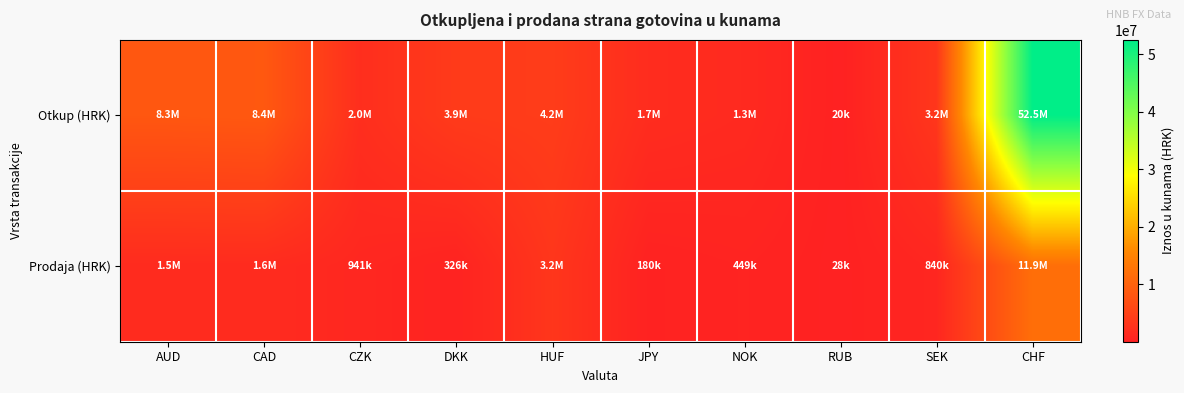

At NOK, list the series in order from smallest to largest.

Prodaja (HRK), Otkup (HRK)